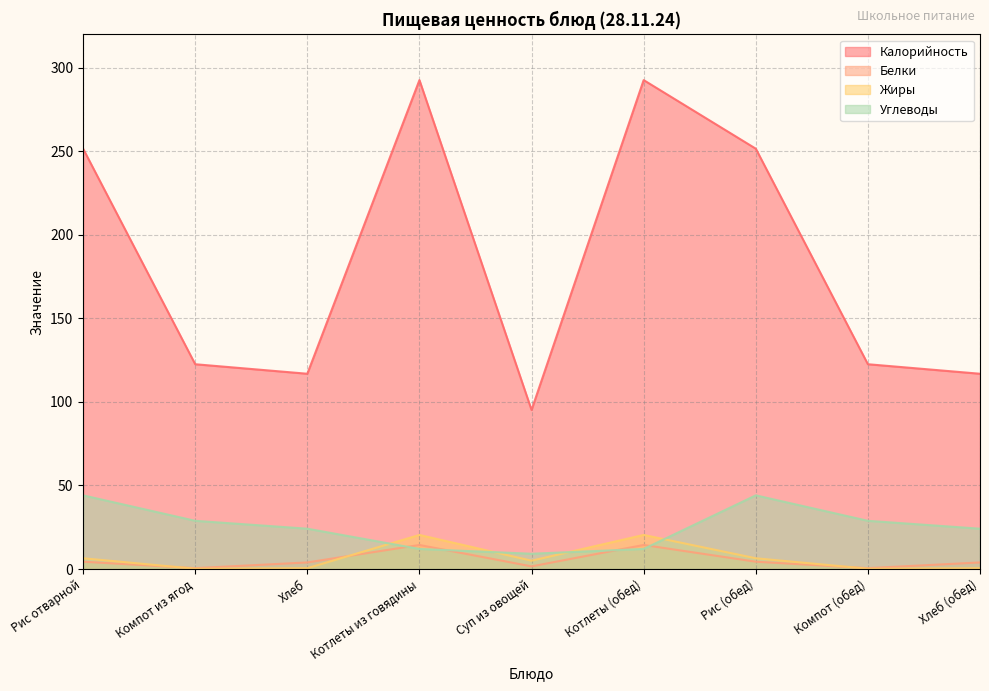

Reading left to right, what are all the values shown in this chart?

Калорийность: Рис отварной=251.6	Компот из ягод=122.6	Хлеб=116.9	Котлеты из говядины=292.7	Суп из овощей=95.2	Котлеты (обед)=292.7	Рис (обед)=251.6	Компот (обед)=122.6	Хлеб (обед)=116.9
Белки: Рис отварной=4.4	Компот из ягод=0.5	Хлеб=3.9	Котлеты из говядины=14.4	Суп из овощей=1.6	Котлеты (обед)=14.4	Рис (обед)=4.4	Компот (обед)=0.5	Хлеб (обед)=3.9
Жиры: Рис отварной=6.4	Компот из ягод=0.2	Хлеб=0.5	Котлеты из говядины=20.4	Суп из овощей=5.0	Котлеты (обед)=20.4	Рис (обед)=6.4	Компот (обед)=0.2	Хлеб (обед)=0.5
Углеводы: Рис отварной=44.1	Компот из ягод=28.9	Хлеб=24.1	Котлеты из говядины=12.0	Суп из овощей=9.1	Котлеты (обед)=12.0	Рис (обед)=44.1	Компот (обед)=28.9	Хлеб (обед)=24.1